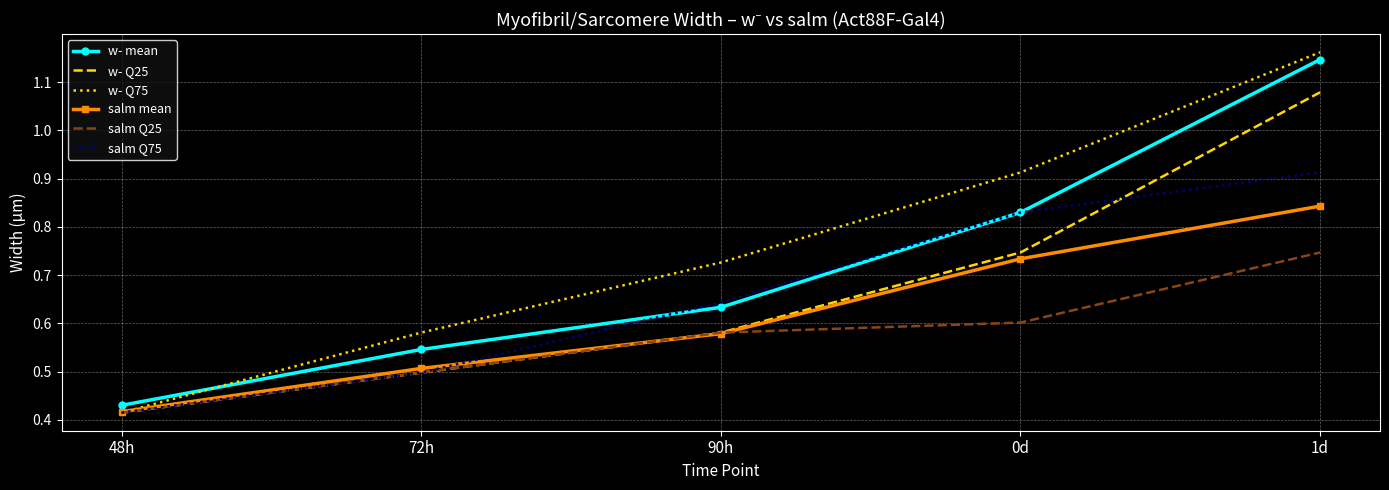

Which category has the lowest value in the salm Q75 series?

48h